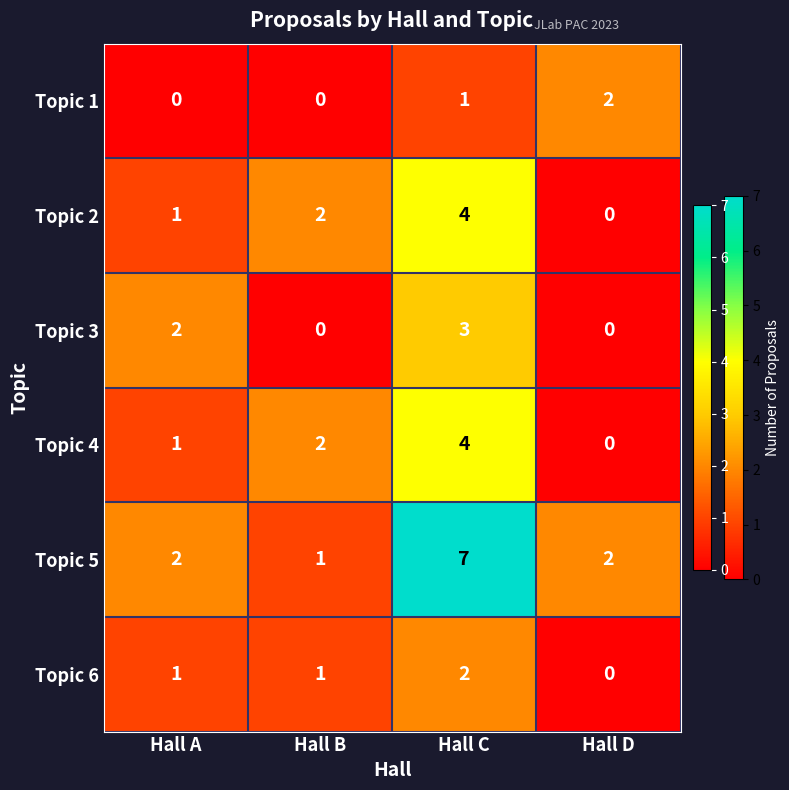

Rank the categories by Topic 4 value from highest to lowest.

Hall C, Hall B, Hall A, Hall D